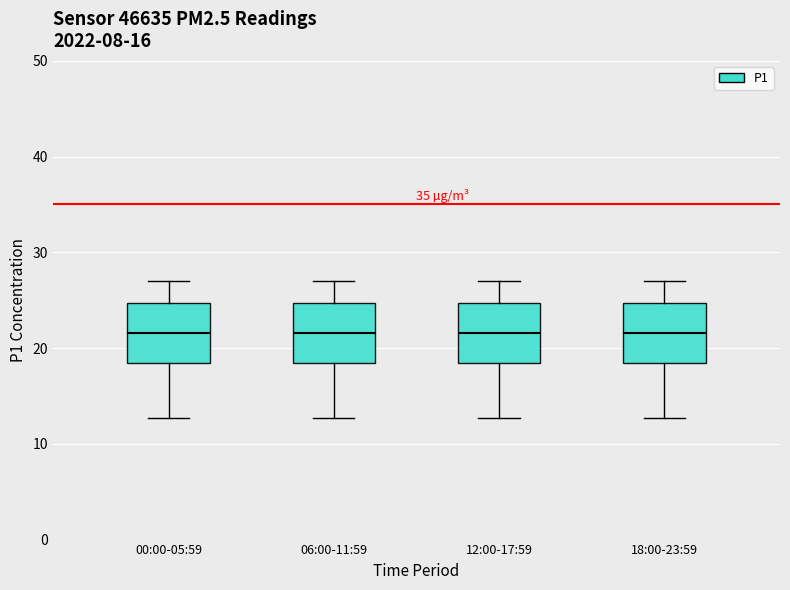

Reading left to right, read every box against the y-axis: the position of its median line, the range the box covers, and the ends of its whiskers. The values are not printed on the chart, so give them approximately, as read against the axis.

00:00-05:59: median 22, box 18 to 25, whiskers 13 to 27
06:00-11:59: median 22, box 18 to 25, whiskers 13 to 27
12:00-17:59: median 22, box 18 to 25, whiskers 13 to 27
18:00-23:59: median 22, box 18 to 25, whiskers 13 to 27